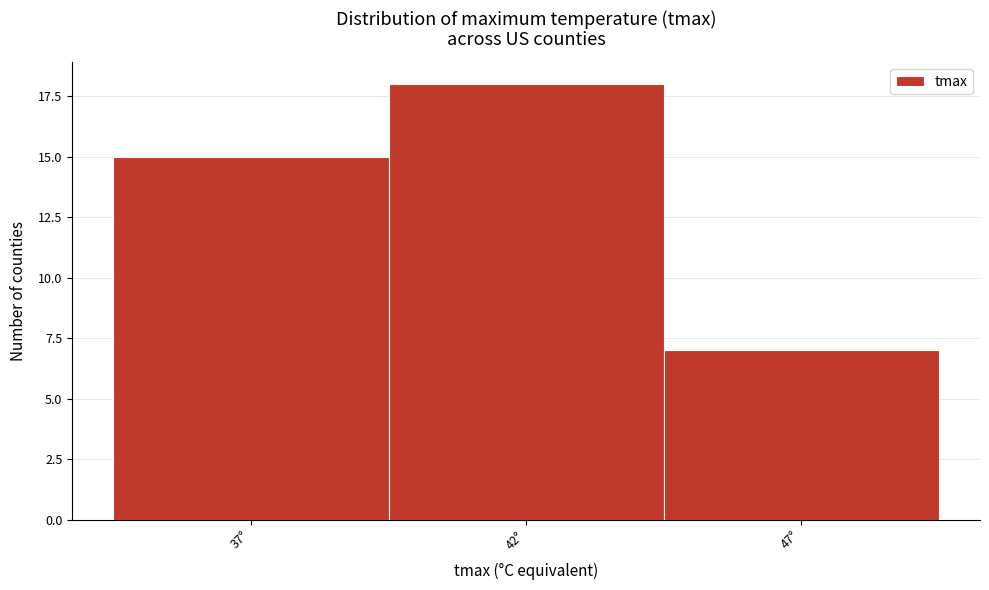

Reading right to left, what are all the values shown in this chart?

7	18	15